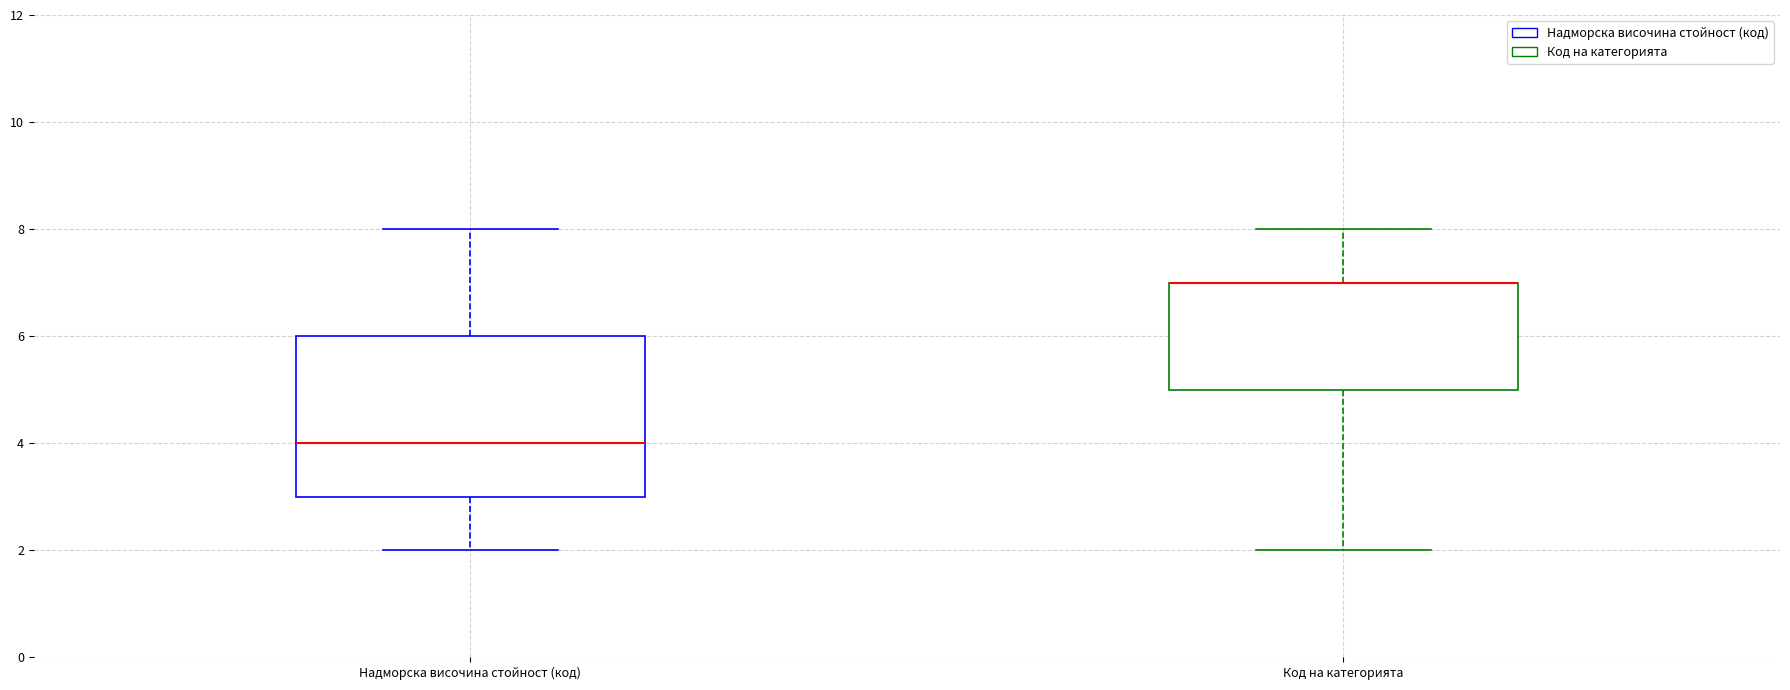

Reading left to right, transcribe this box plot: for each box, give where its median line is, the range the box spans, and where its two whiskers end, as read against the y-axis. The values are not printed on the chart, so give them approximately, as read against the axis.

Надморска височина стойност (код): median 4, box 3 to 6, whiskers 2 to 8
Код на категорията: median 7 (drawn on the box's upper edge), box 5 to 7, whiskers 2 to 8